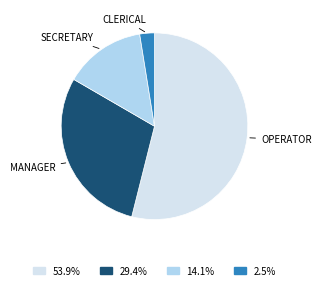

How many segments does this pie chart have?

4